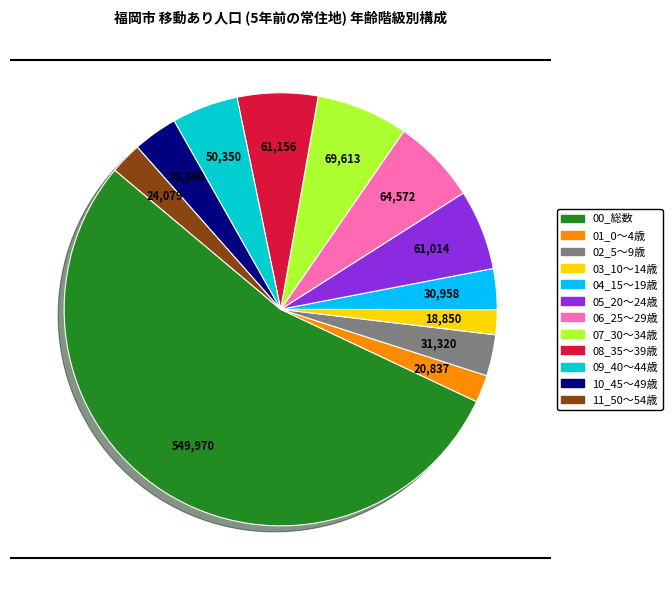

Which category has the biggest portion of the pie?

00_総数